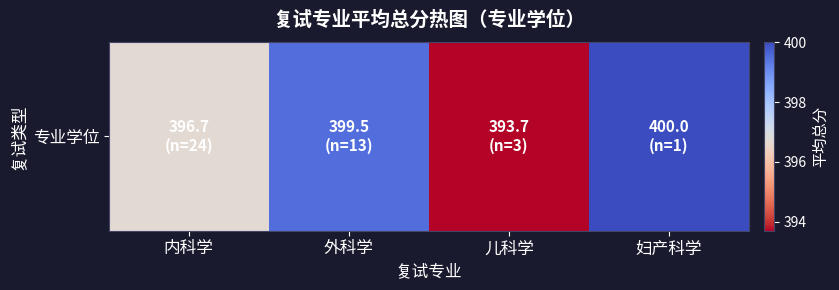

Reading right to left, list all the values displayed in this chart.

妇产科学=400.0	儿科学=393.7	外科学=399.5	内科学=396.7